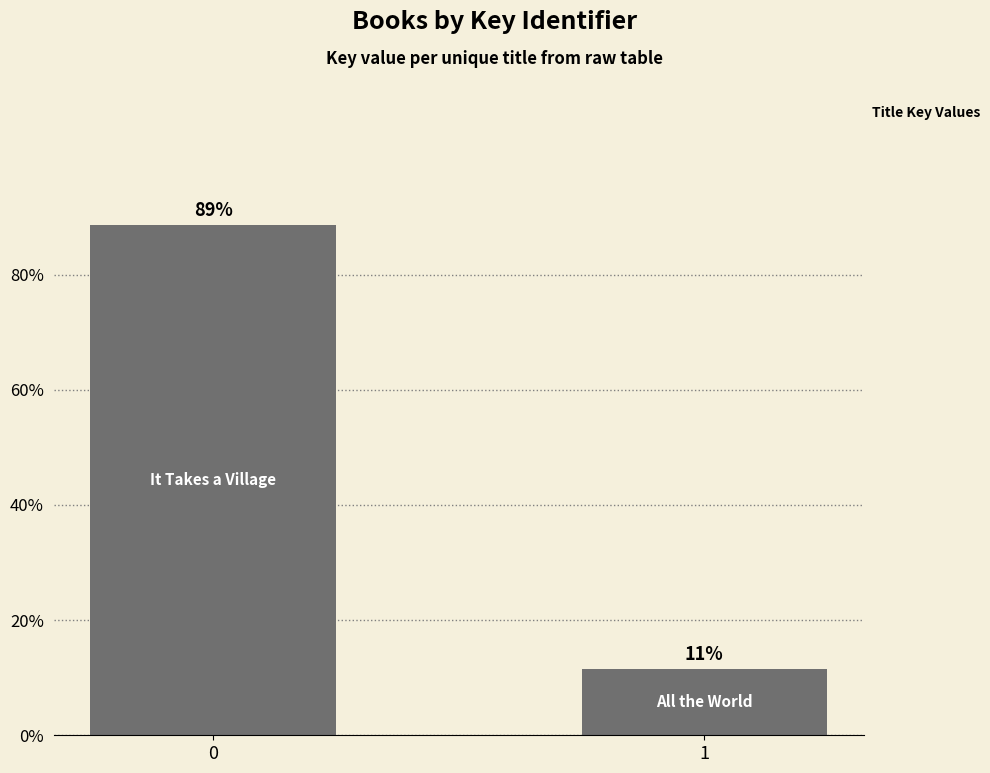

Approximately how many times larger is the value at 1 compared to 0?

0.1